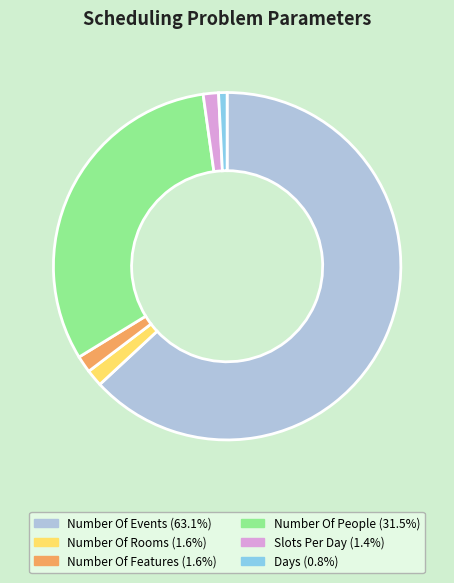

How many segments does this pie chart have?

6